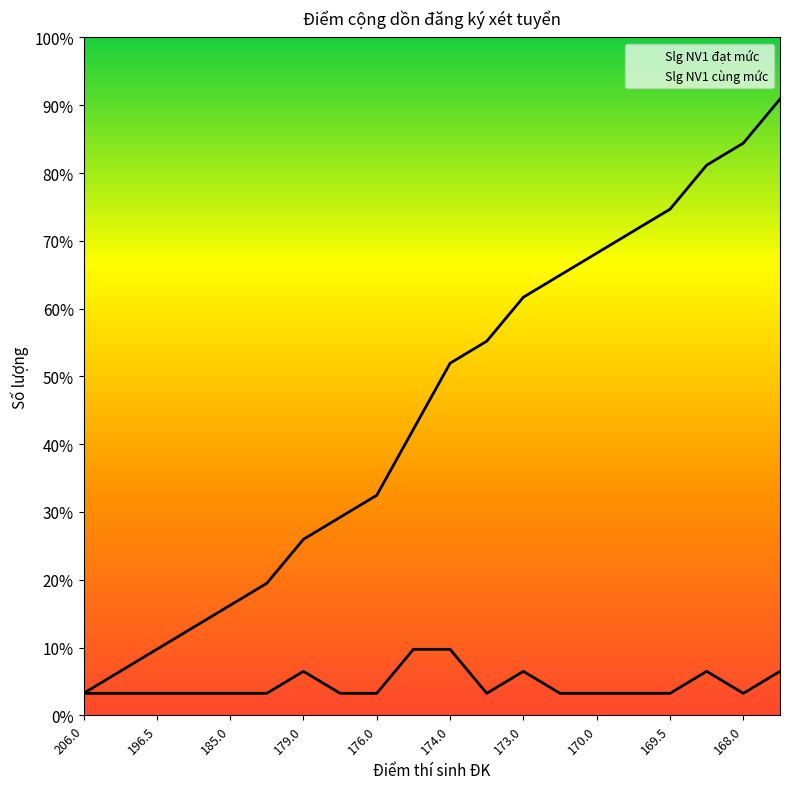

How many data points in Slg NV1 đạt mức are less than 16?

10